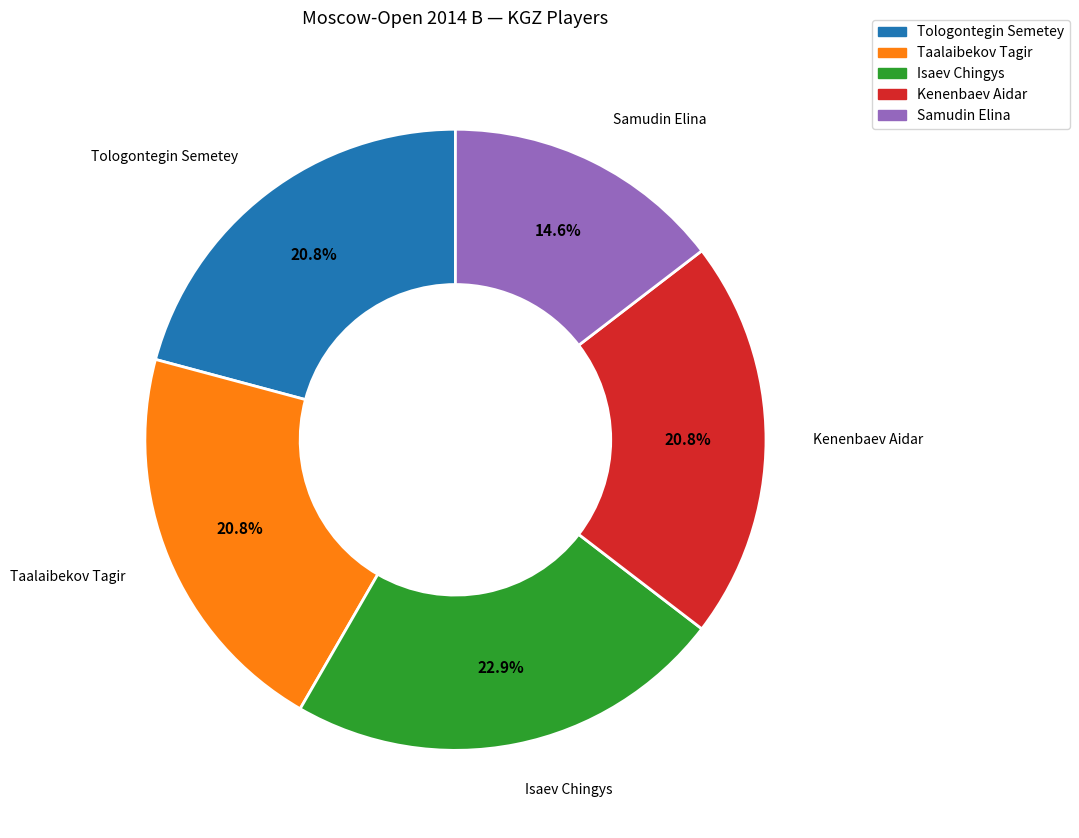

Is the sum of Tologontegin Semetey and Samudin Elina greater than half?

No